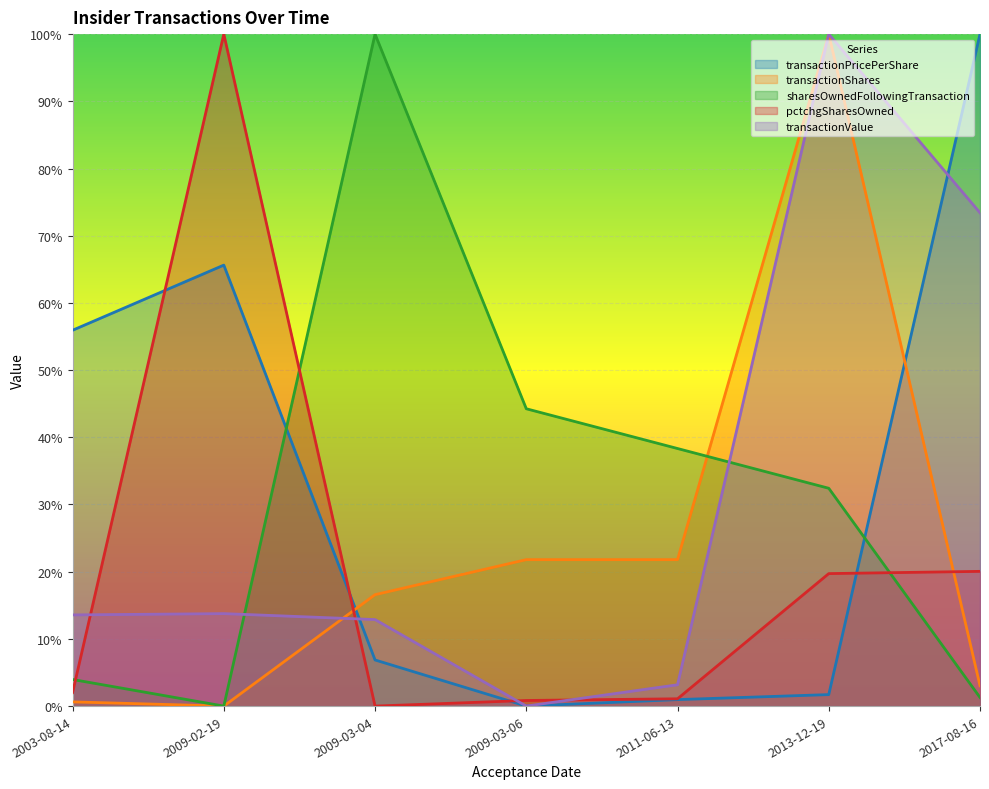

What are all the series names shown in the legend?

transactionPricePerShare, transactionShares, sharesOwnedFollowingTransaction, pctchgSharesOwned, transactionValue